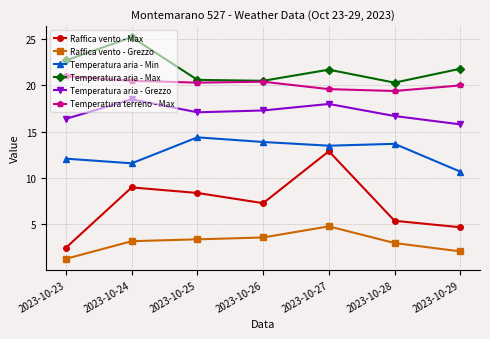

Rank the series at 2023-10-24 from highest to lowest value.

Temperatura aria - Max, Temperatura terreno - Max, Temperatura aria - Grezzo, Temperatura aria - Min, Raffica vento - Max, Raffica vento - Grezzo